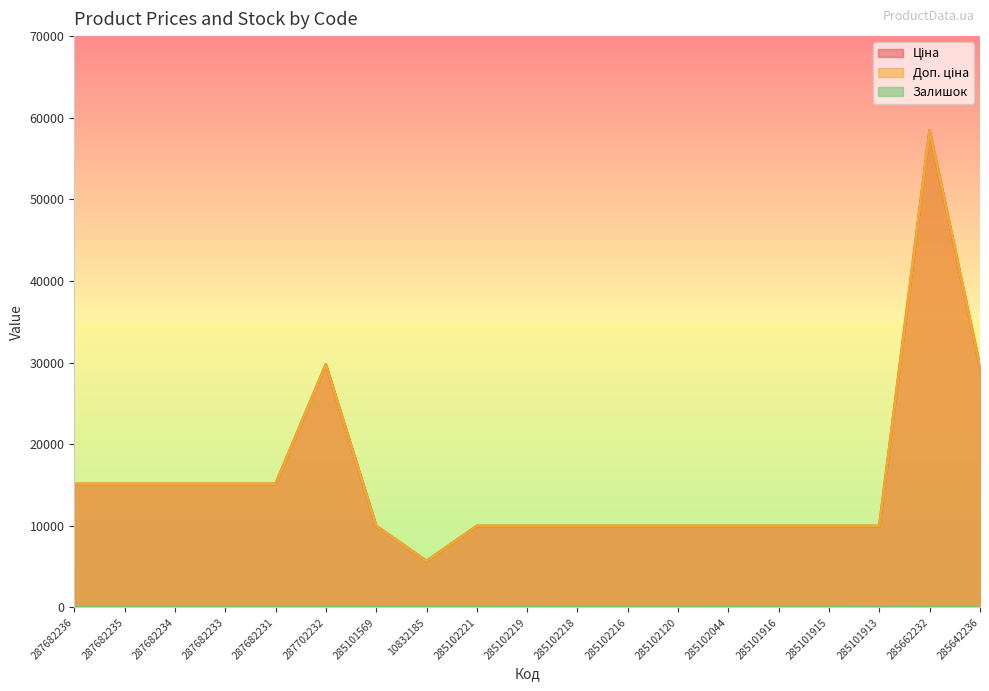

Reading left to right, list all the values displayed in this chart.

Ціна: 287682236=15120.0	287682235=15120.0	287682234=15120.0	287682233=15120.0	287682231=15120.0	287702232=29747.2	285101569=9975.0	10832185=5673.8	285102221=9975.0	285102219=9975.0	285102218=9975.0	285102216=9975.0	285102120=9975.0	285102044=9975.0	285101916=9975.0	285101915=9975.0	285101913=9975.0	285662232=58426.5	285642236=29491.5
Доп. ціна: 287682236=15120.0	287682235=15120.0	287682234=15120.0	287682233=15120.0	287682231=15120.0	287702232=29747.2	285101569=9975.0	10832185=5673.8	285102221=9975.0	285102219=9975.0	285102218=9975.0	285102216=9975.0	285102120=9975.0	285102044=9975.0	285101916=9975.0	285101915=9975.0	285101913=9975.0	285662232=58426.5	285642236=29491.5
Залишок: 287682236=0.0	287682235=0.0	287682234=0.0	287682233=0.0	287682231=0.0	287702232=0.0	285101569=7.0	10832185=4.0	285102221=4.0	285102219=9.0	285102218=3.0	285102216=0.0	285102120=0.0	285102044=1.0	285101916=0.0	285101915=0.0	285101913=47.0	285662232=14.0	285642236=14.0